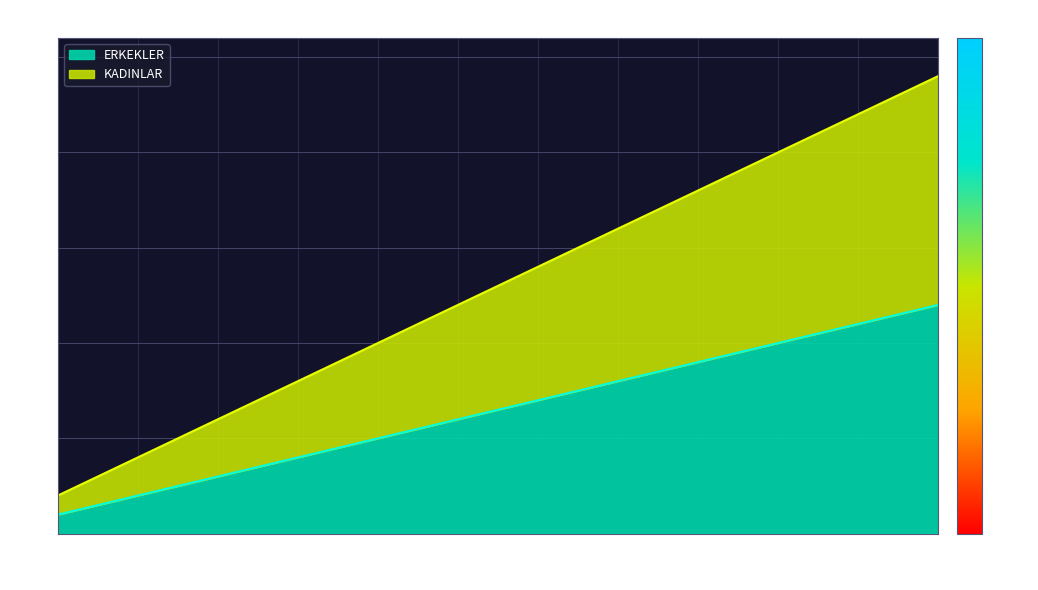

Rank the categories by KADINLAR value from highest to lowest.

12, 11, 10, 9, 8, 7, 6, 5, 4, 3, 2, 1